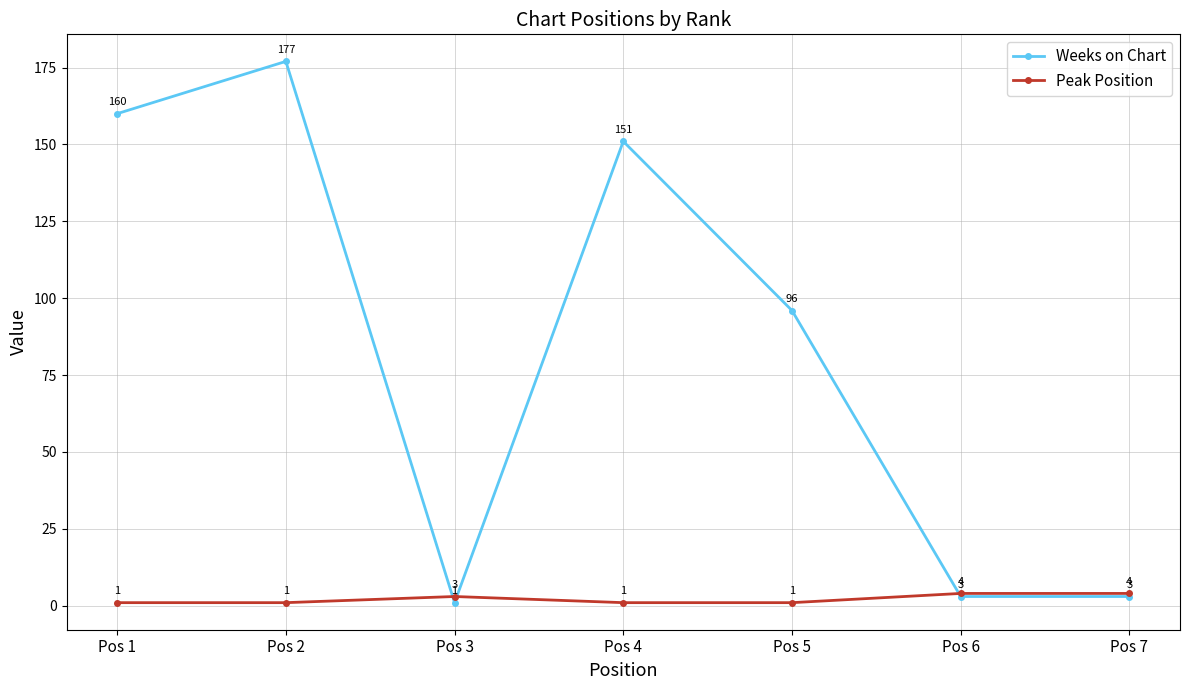

What is the value of the Weeks on Chart point at the 7th from the left?

3